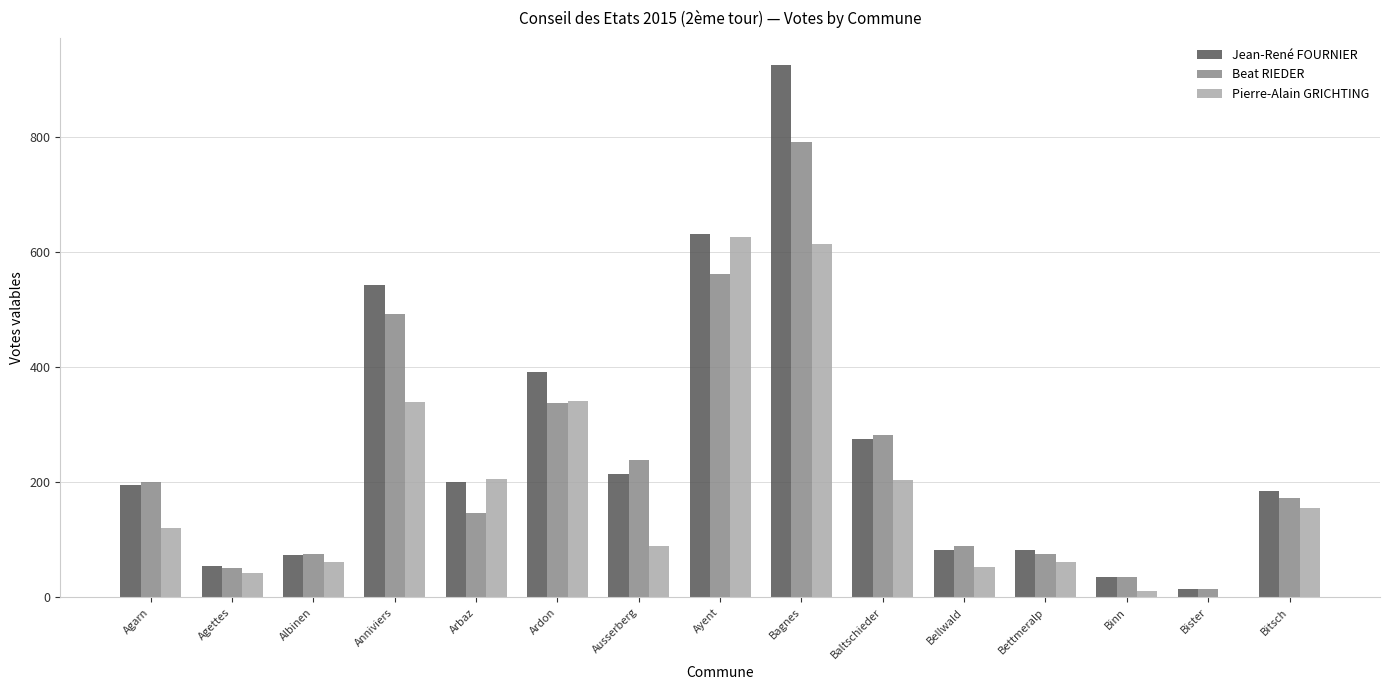

What is the approximate value of Beat RIEDER at Agarn?

201